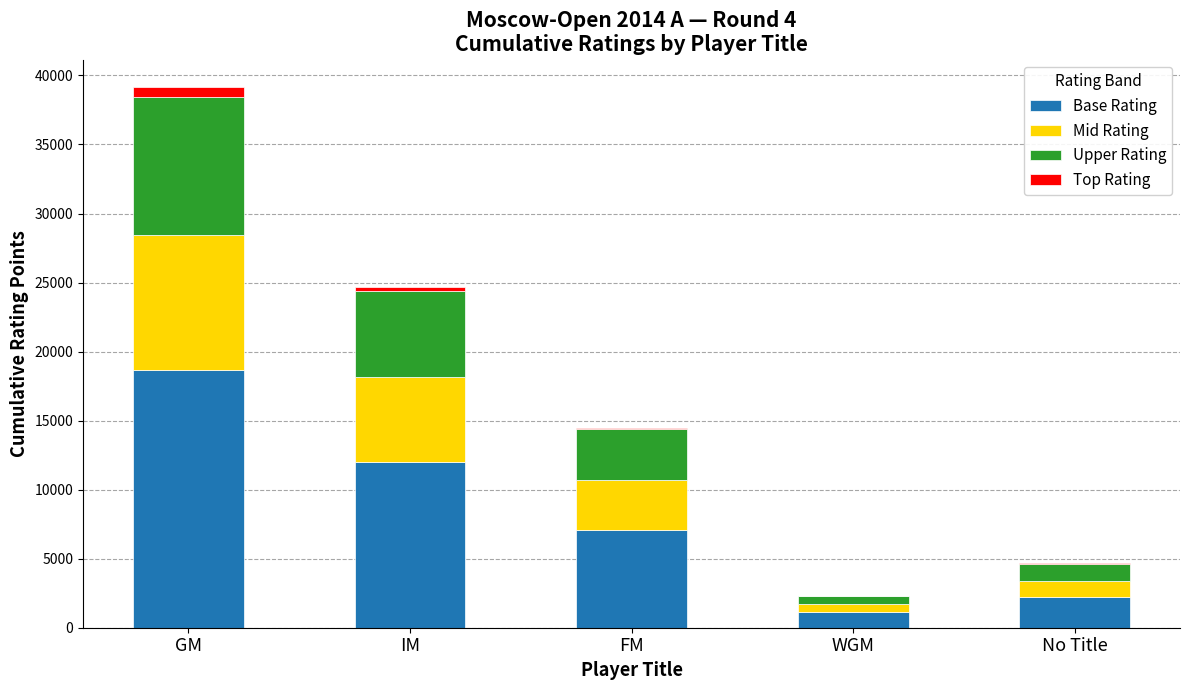

Reading left to right, what are the values for Base Rating?

GM=18682	IM=11980	FM=7071	WGM=1132	No Title=2216